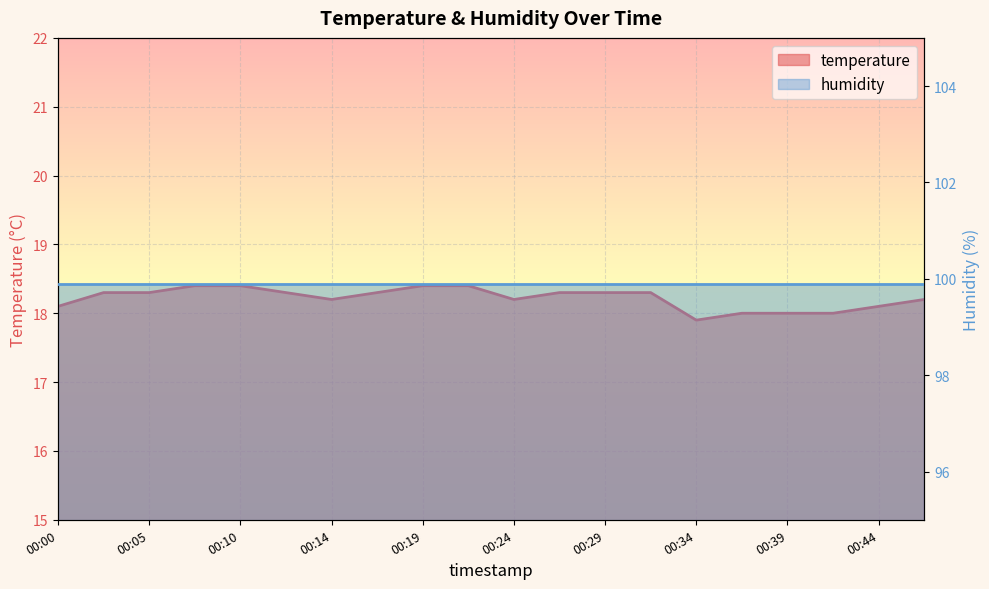

Reading left to right, list all the values displayed in this chart.

00:00=18.1	00:02=18.3	00:05=18.3	00:07=18.4	00:10=18.4	00:12=18.3	00:14=18.2	00:17=18.3	00:19=18.4	00:22=18.4	00:24=18.2	00:27=18.3	00:29=18.3	00:32=18.3	00:34=17.9	00:37=18.0	00:39=18.0	00:42=18.0	00:44=18.1	00:46=18.2